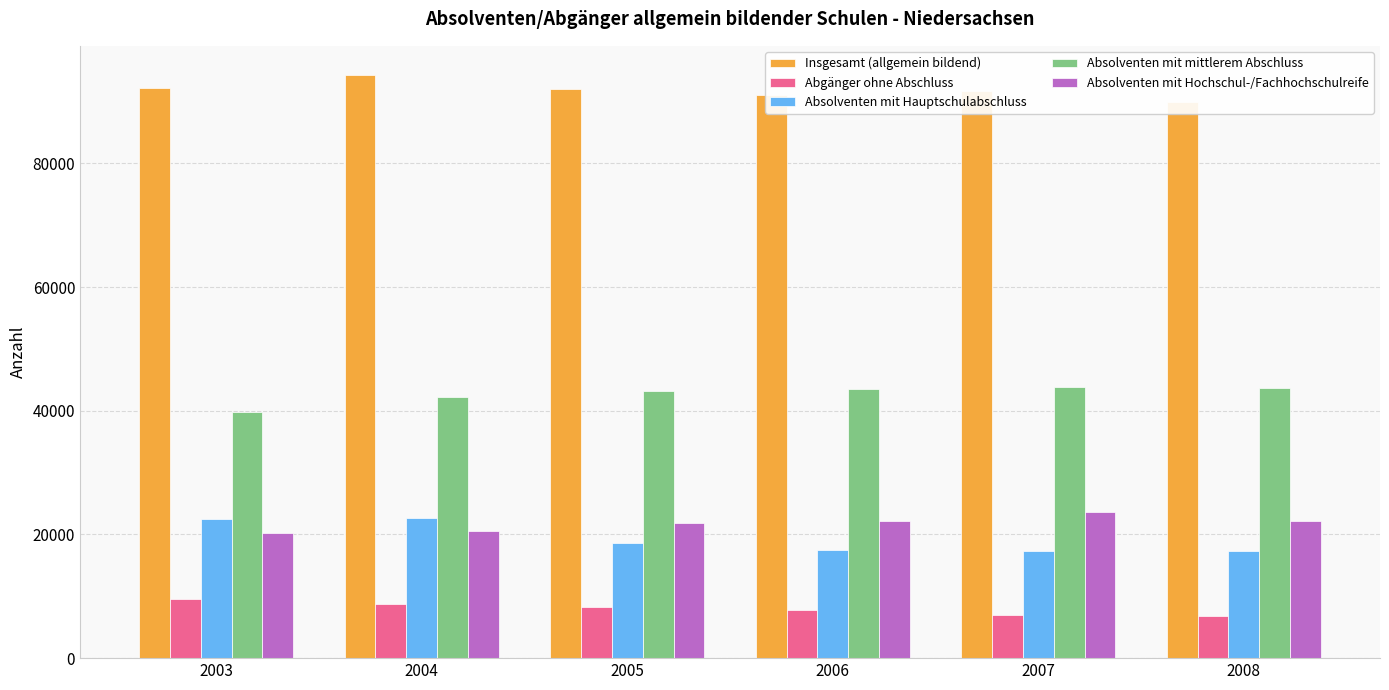

Which category has the lowest value in the Absolventen mit Hochschul-/Fachhochschulreife series?

2003